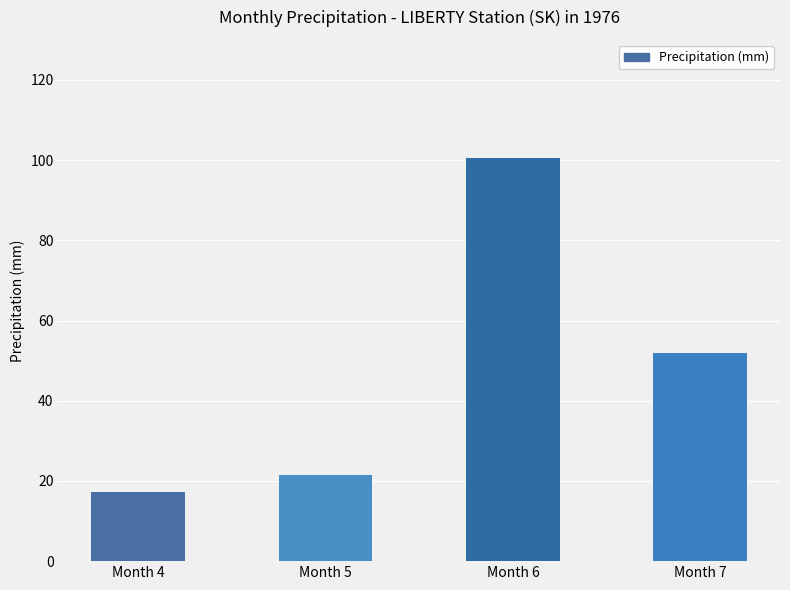

What is the difference between the second highest and minimum values?

34.5